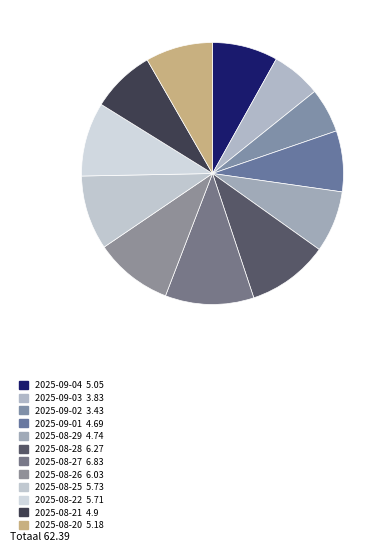

Is there a majority slice in this chart?

No